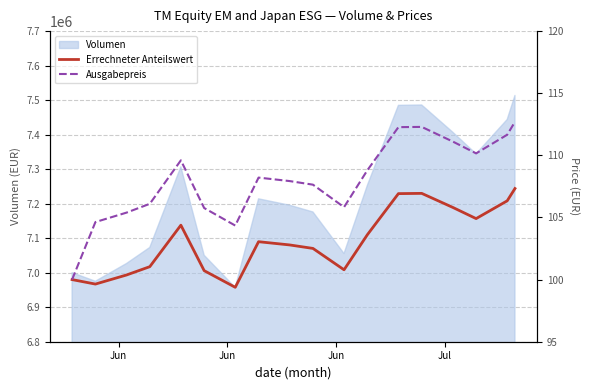

True or false: Ausgabepreis and Errechneter Anteilswert intersect in this chart.

False